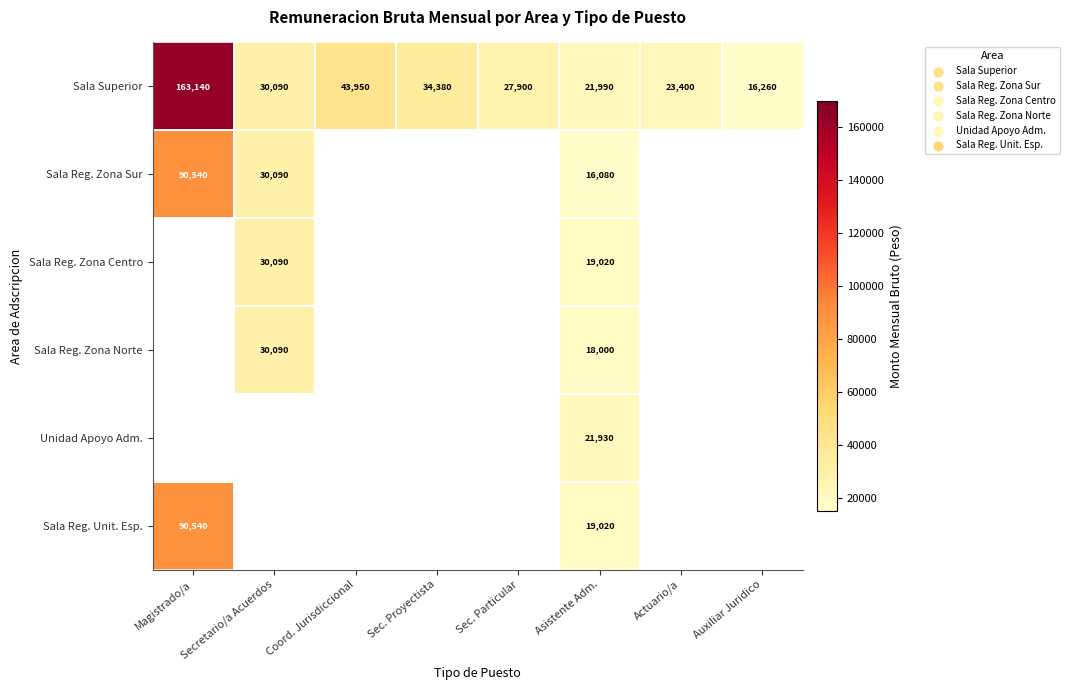

The value of Sala Superior at Sec. Particular is 16889. True or false?

False